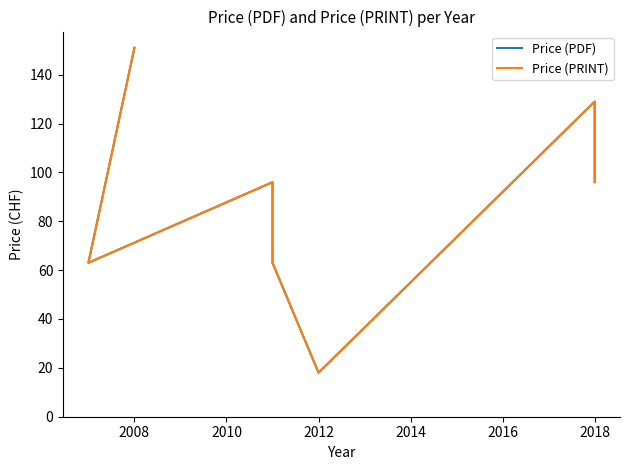

What value does the Price (PDF) series have at 2018, to the nearest 50?

100